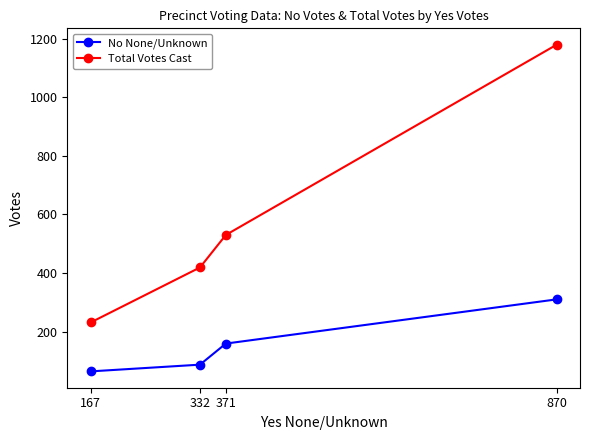

Read the Total Votes Cast value at 167.

231